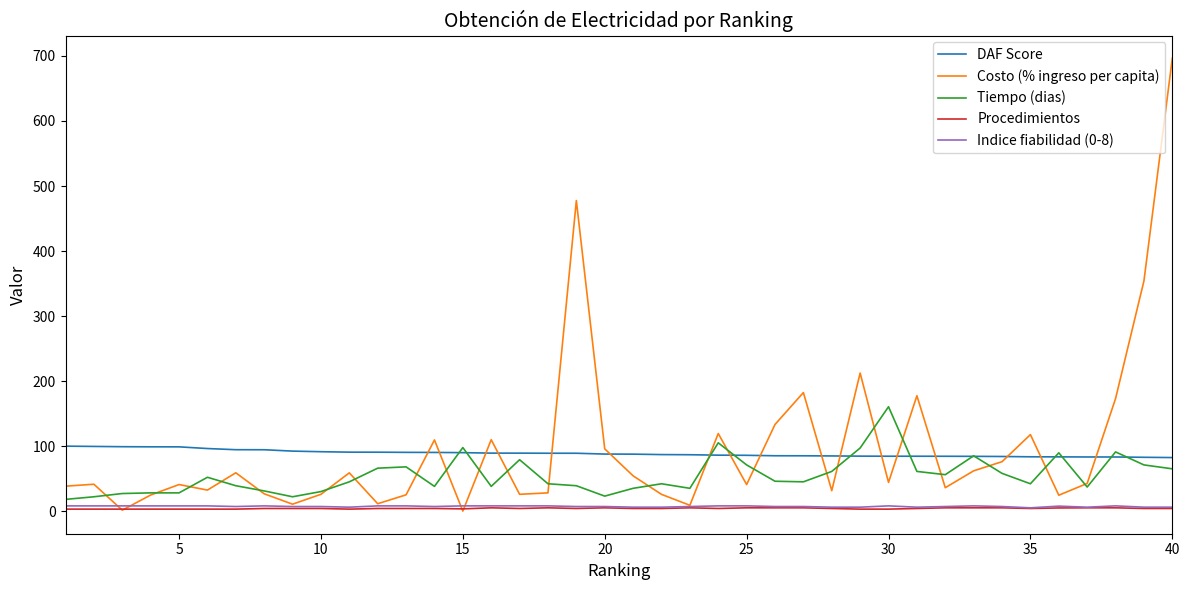

True or false: Procedimientos and DAF Score cross at least once.

False